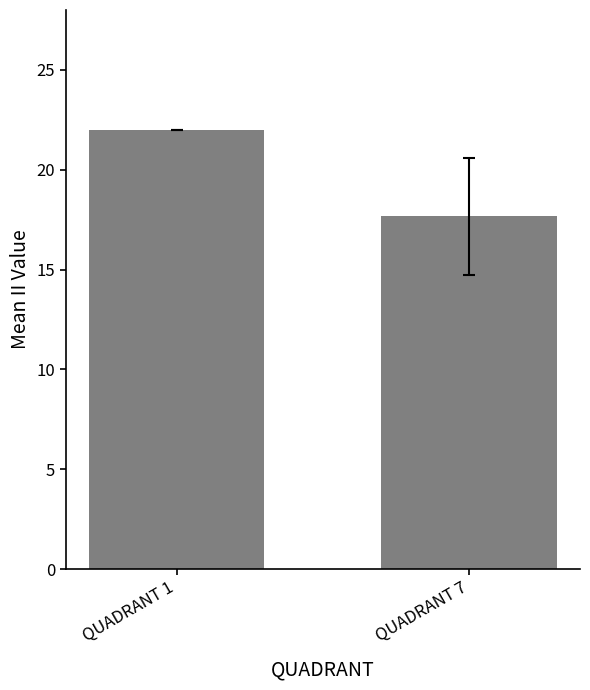

The value at QUADRANT 1 is 22.0. True or false?

True